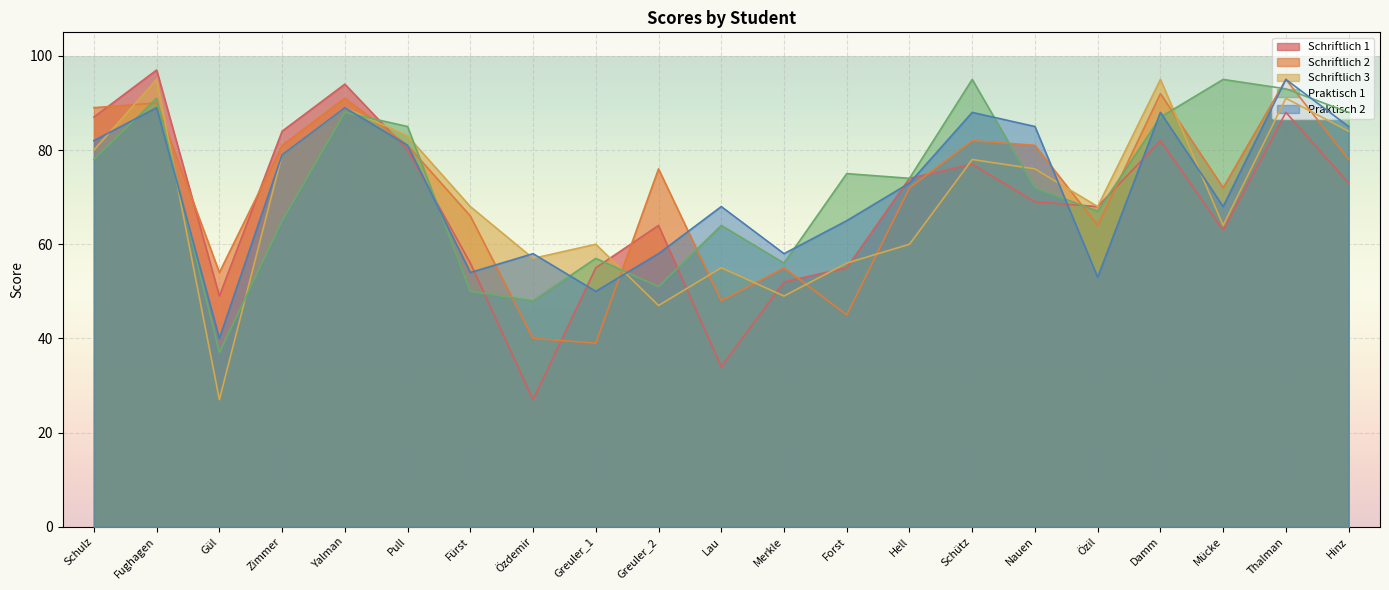

What is the value of the Schriftlich_2 point at the 1st from the left?

89